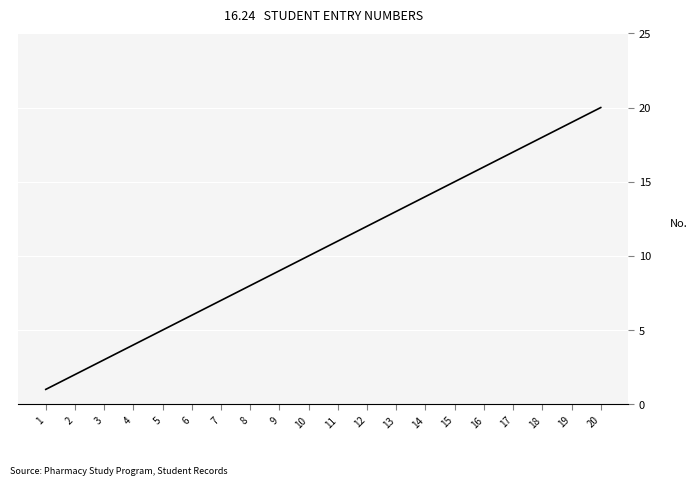

True or false: the data shows 8 at 8.

True